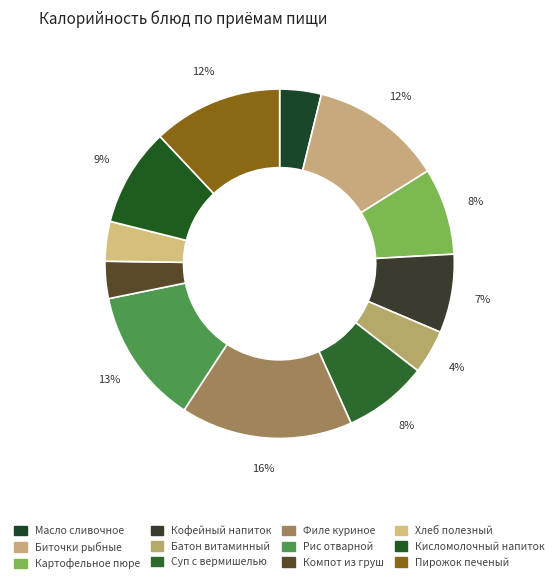

Is the sum of Суп с вермишелью and Компот из груш greater than half?

No